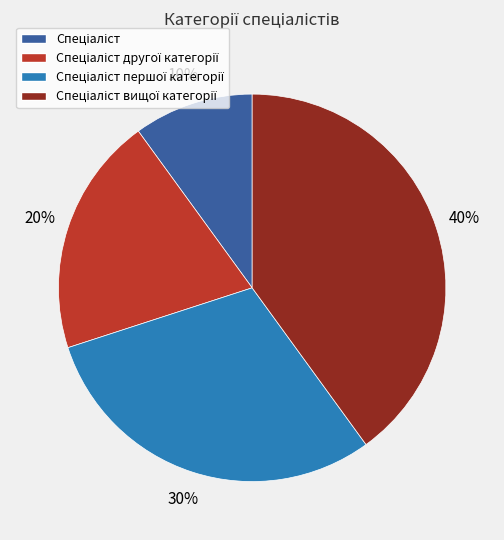

Is there a majority slice in this chart?

No